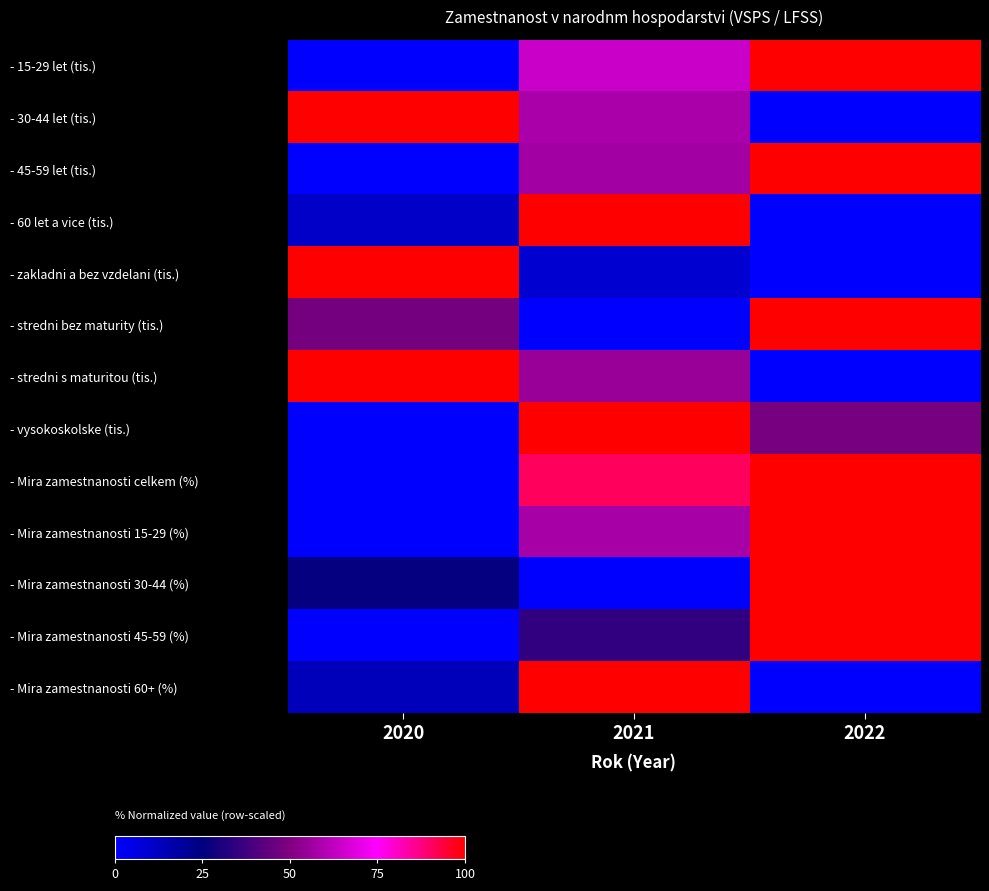

What is the spread (max minus min) of values at 2022?

100.0